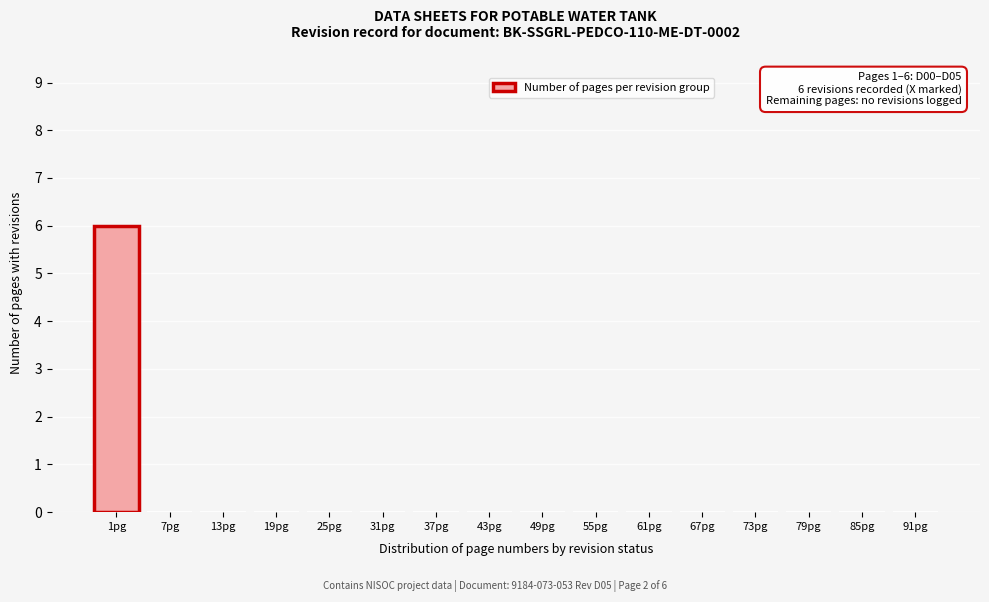

Reading left to right, transcribe all the data shown in this chart.

1pg=6	7pg=0	13pg=0	19pg=0	25pg=0	31pg=0	37pg=0	43pg=0	49pg=0	55pg=0	61pg=0	67pg=0	73pg=0	79pg=0	85pg=0	91pg=0